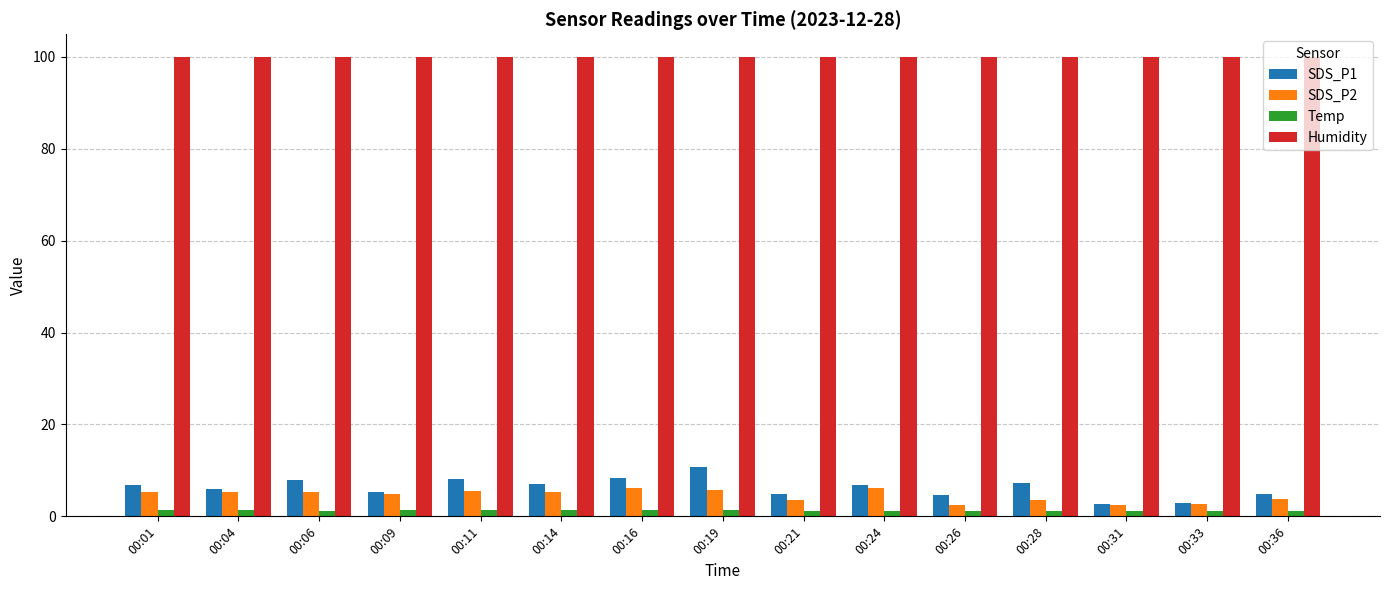

How many categories are shown in the chart?

15